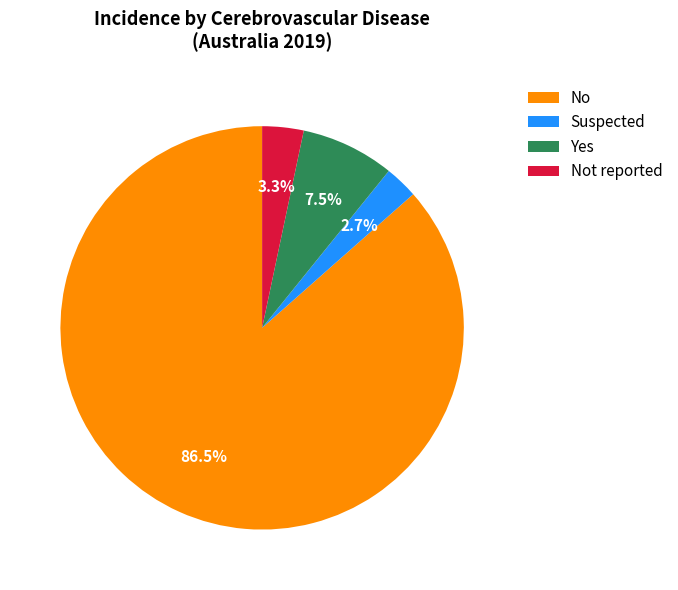

What is the largest slice in the pie chart?

No